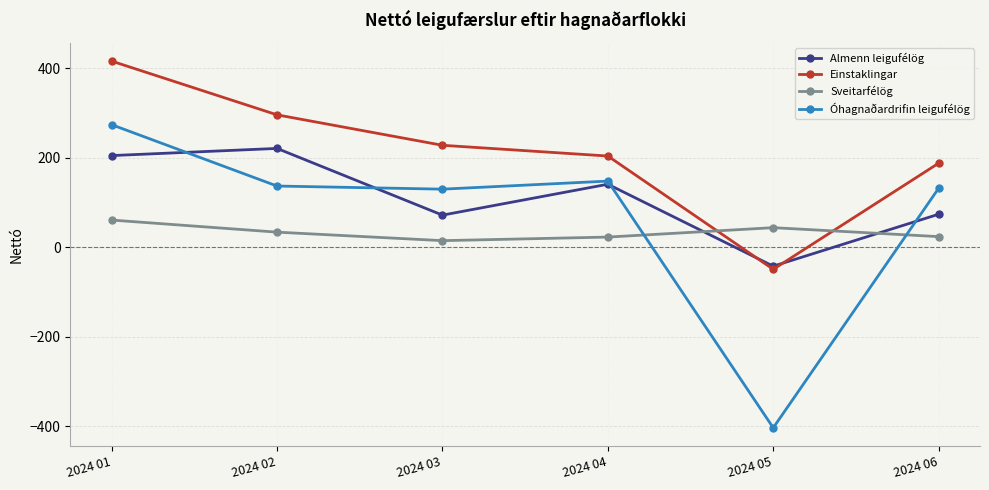

At 2024 02, list the series in order from smallest to largest.

Sveitarfélög, Óhagnaðardrifin leigufélög, Almenn leigufélög, Einstaklingar